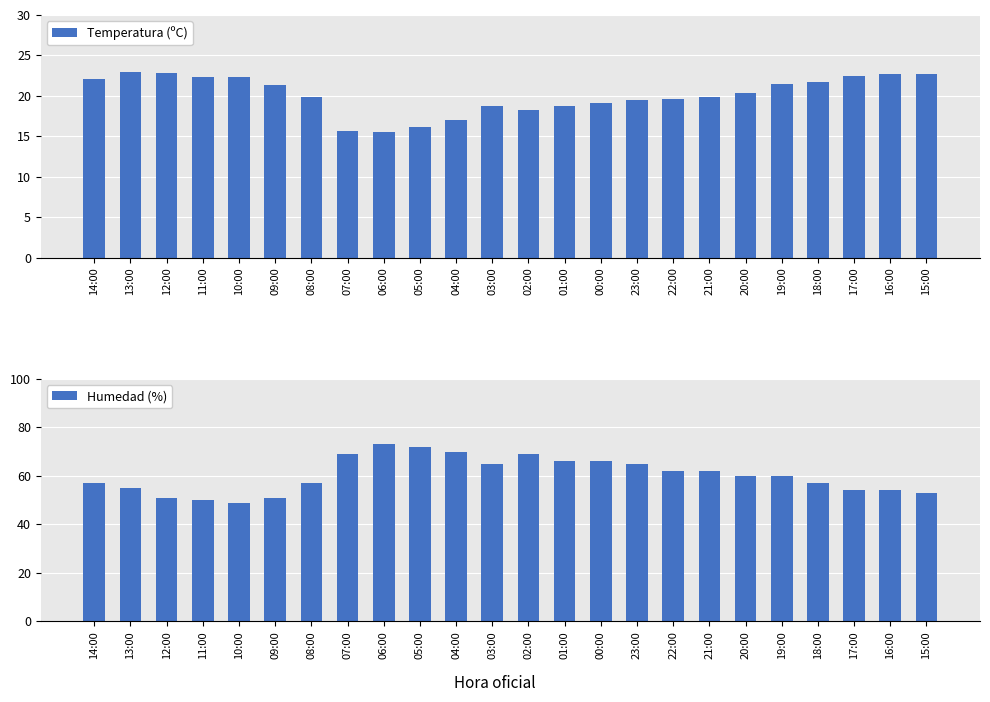

Which label corresponds to the largest value in the chart?

06:00